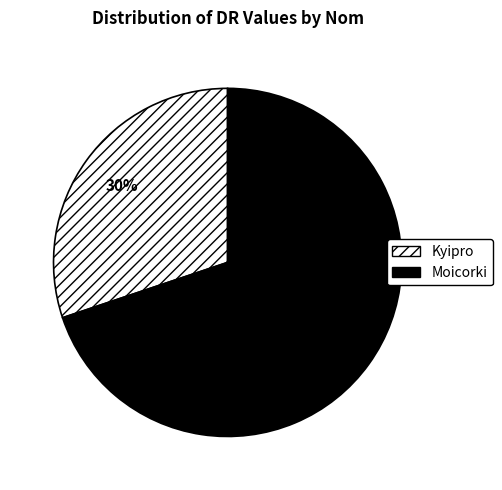

True or false: Moicorki accounts for 65% of the total.

False